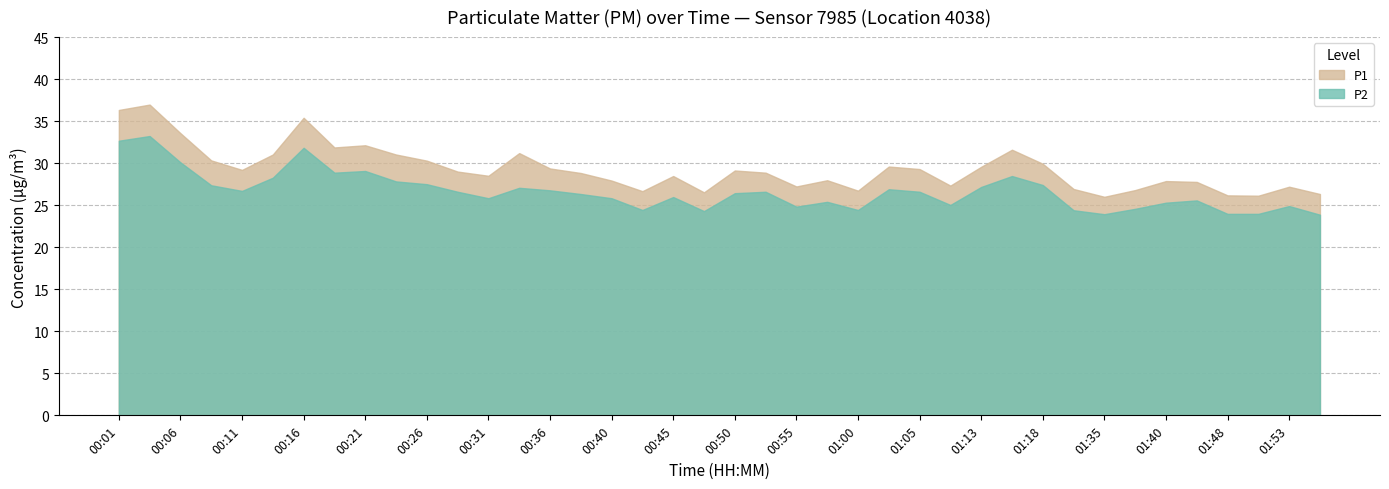

What is the sum of all P1 values?

1173.1